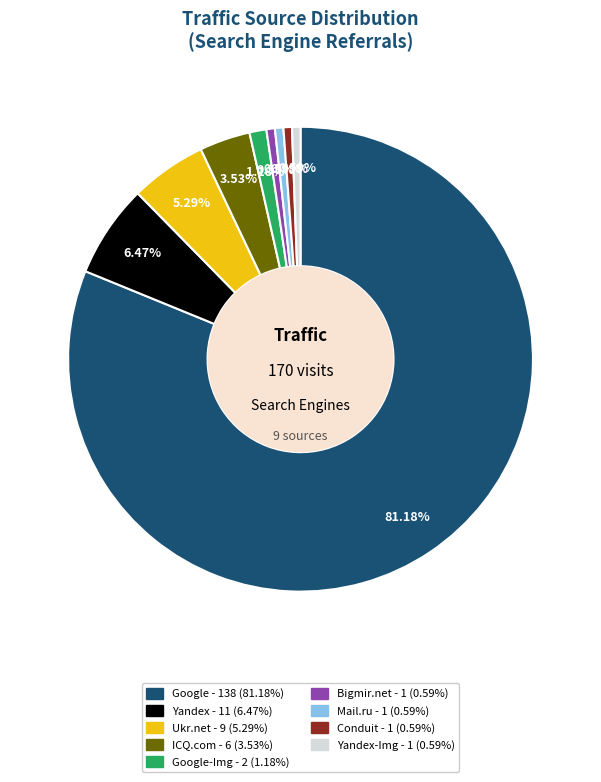

Is there any slice that represents more than half of the pie?

Yes